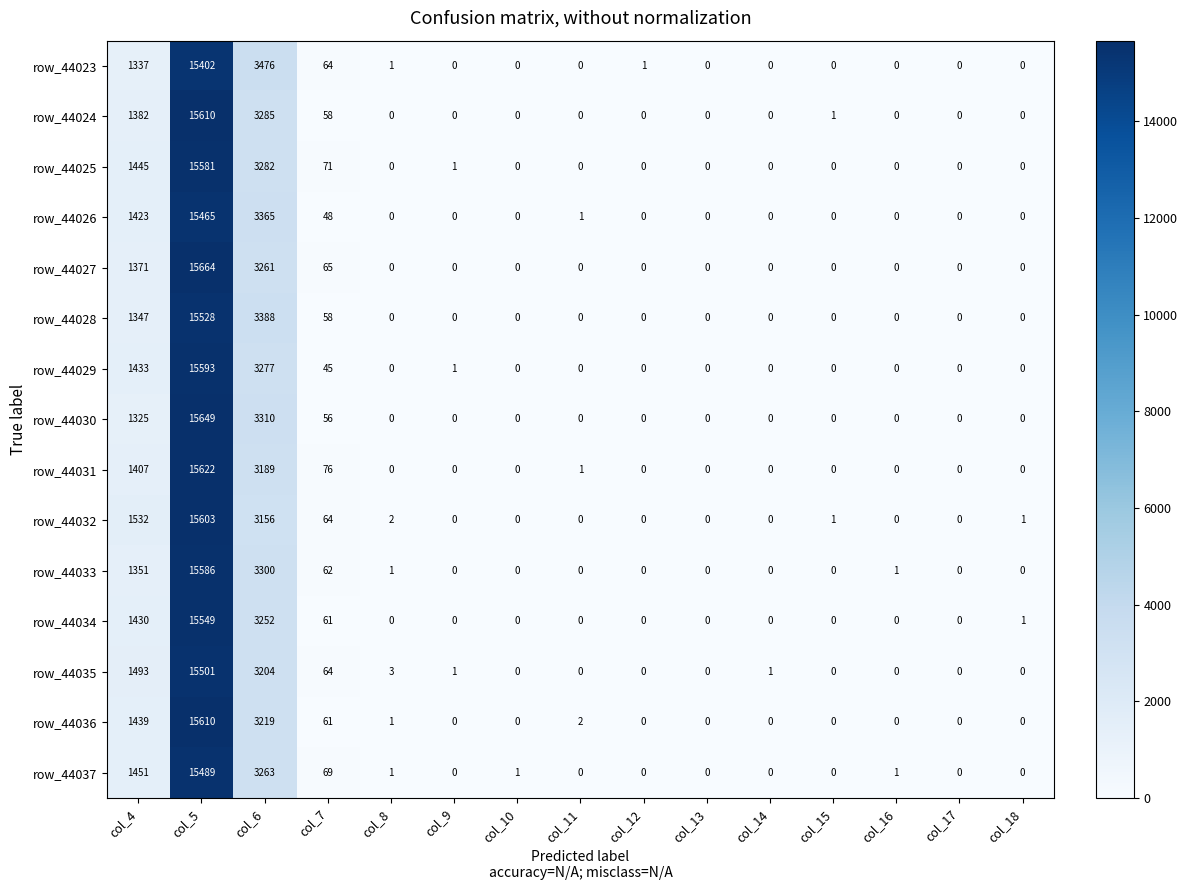

At how many categories does at least one series exceed 4525?

1